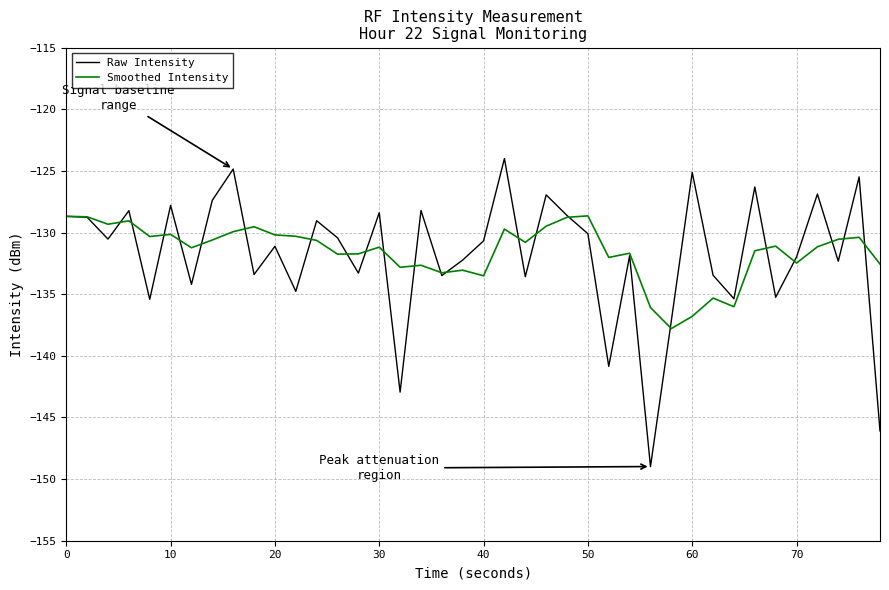

Which series has the largest range (max minus min)?

Raw Intensity